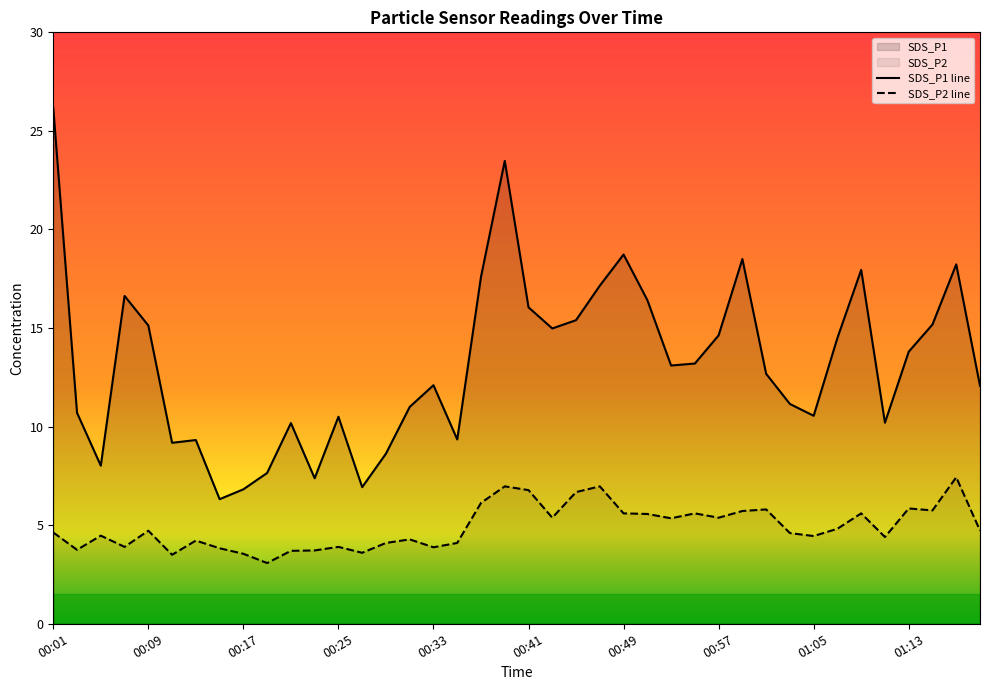

How many distinct data groups are displayed?

2